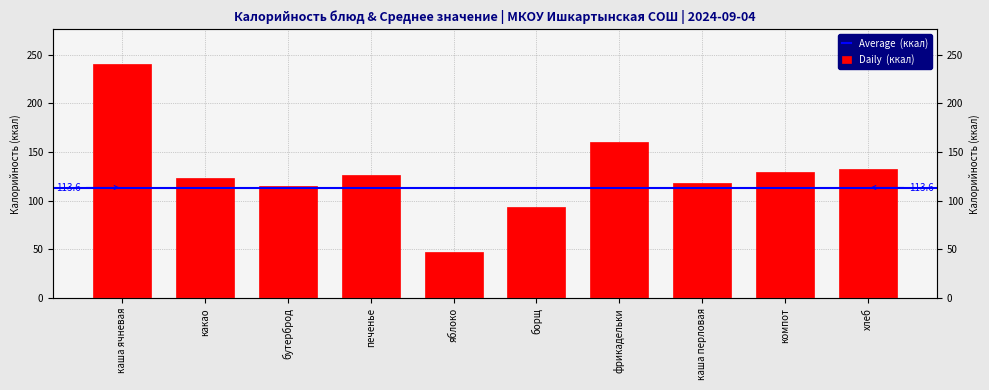

The chart shows a value of 160 at фрикадельки. True or false?

True